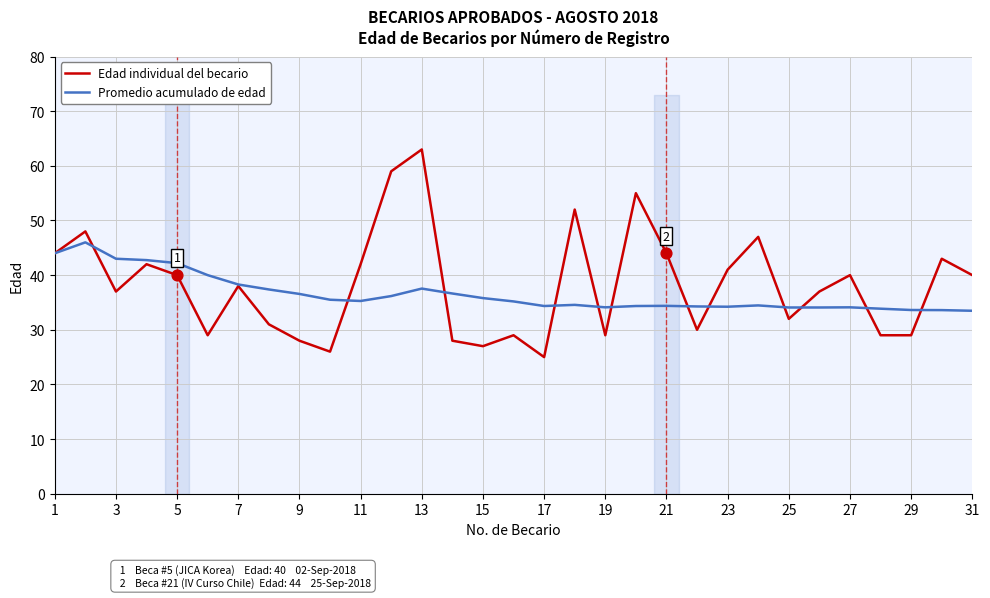

Which series contains the highest Y value?

Edad individual del becario